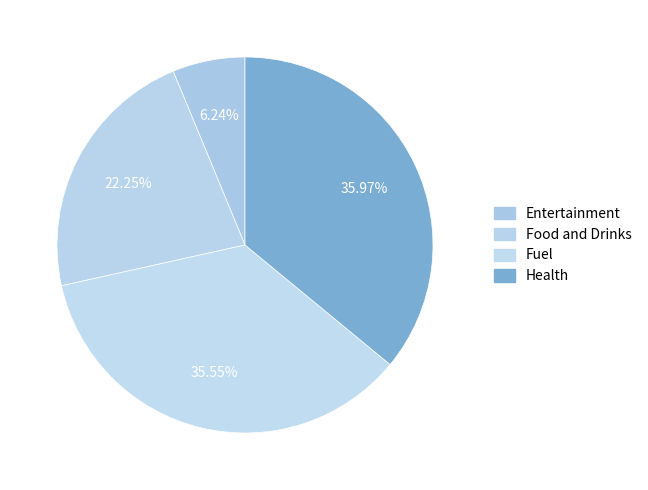

Count the number of slices in the pie.

4